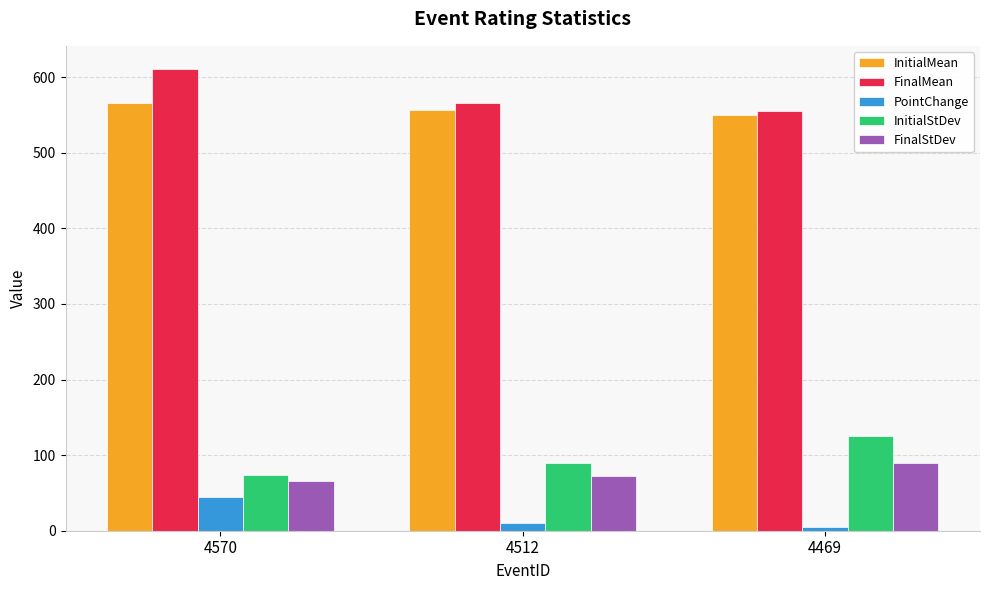

How many values in the FinalStDev series are below 73?

1